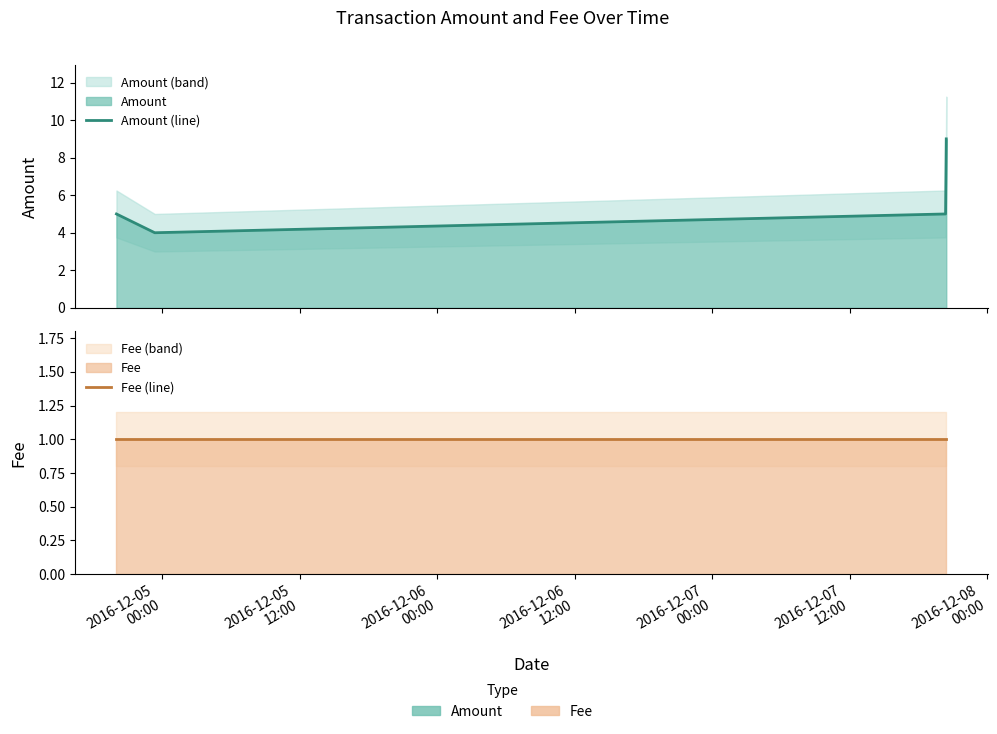

True or false: Fee (line) has more than 1 interior local peaks.

False